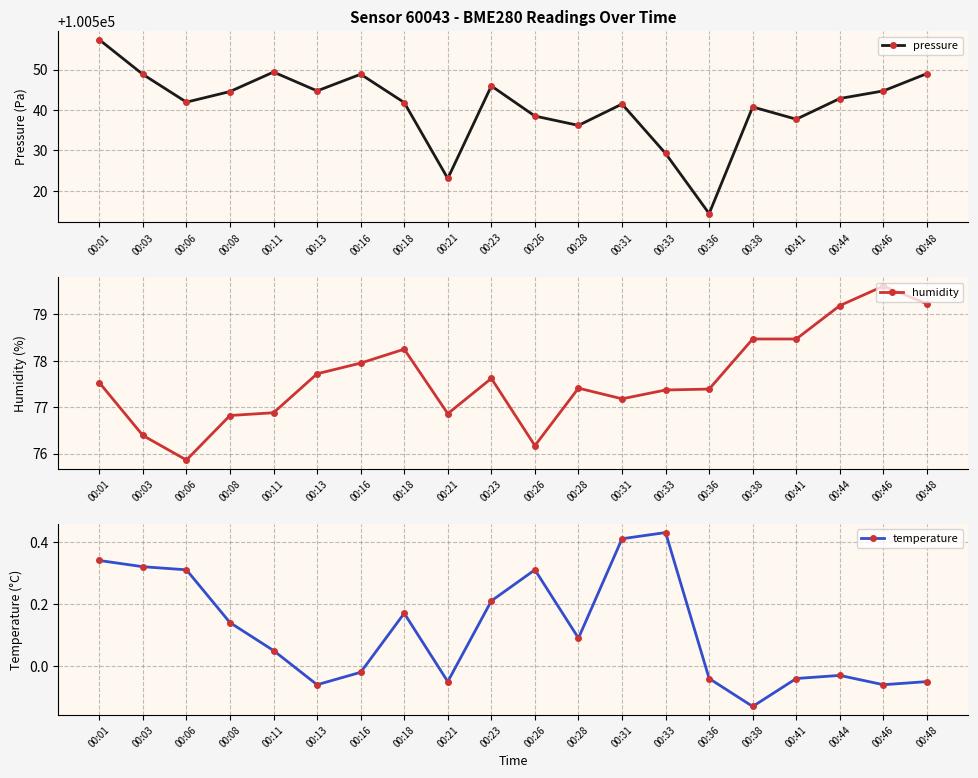

How many lines are shown in the chart?

3